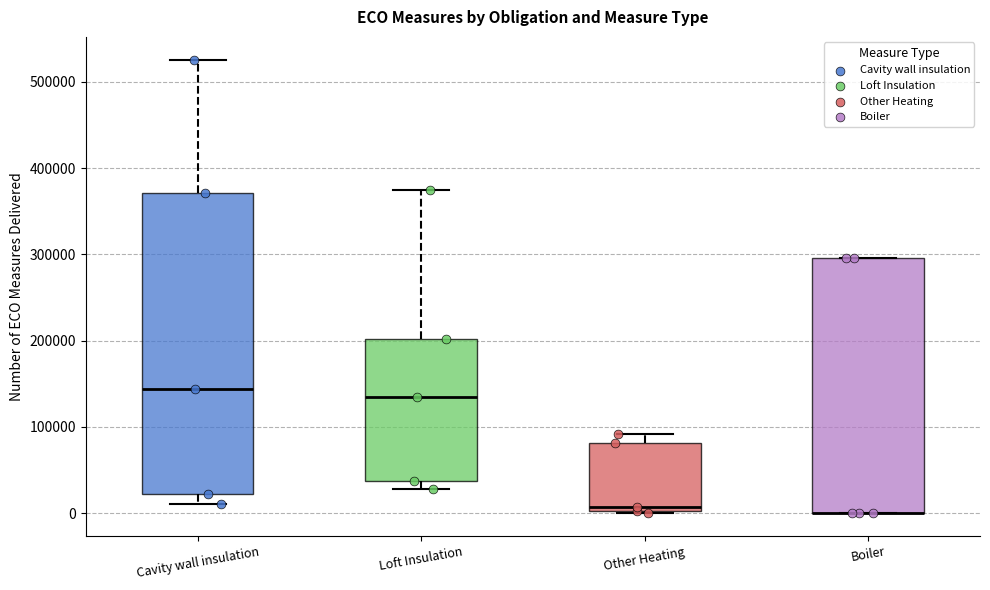

Reading left to right, transcribe this box plot: for each box, give where its median line is, the range the box spans, and where its two whiskers end, as read against the y-axis. The values are not printed on the chart, so give them approximately, as read against the axis.

Cavity wall insulation: median 140000, box 20000 to 370000, whiskers 10000 to 530000
Loft Insulation: median 140000, box 40000 to 200000, whiskers 30000 to 370000
Other Heating: median 10000, box 0 to 80000, whiskers 0 to 90000
Boiler: median 0 (drawn on the box's lower edge), box 0 to 300000, whiskers 0 to 300000